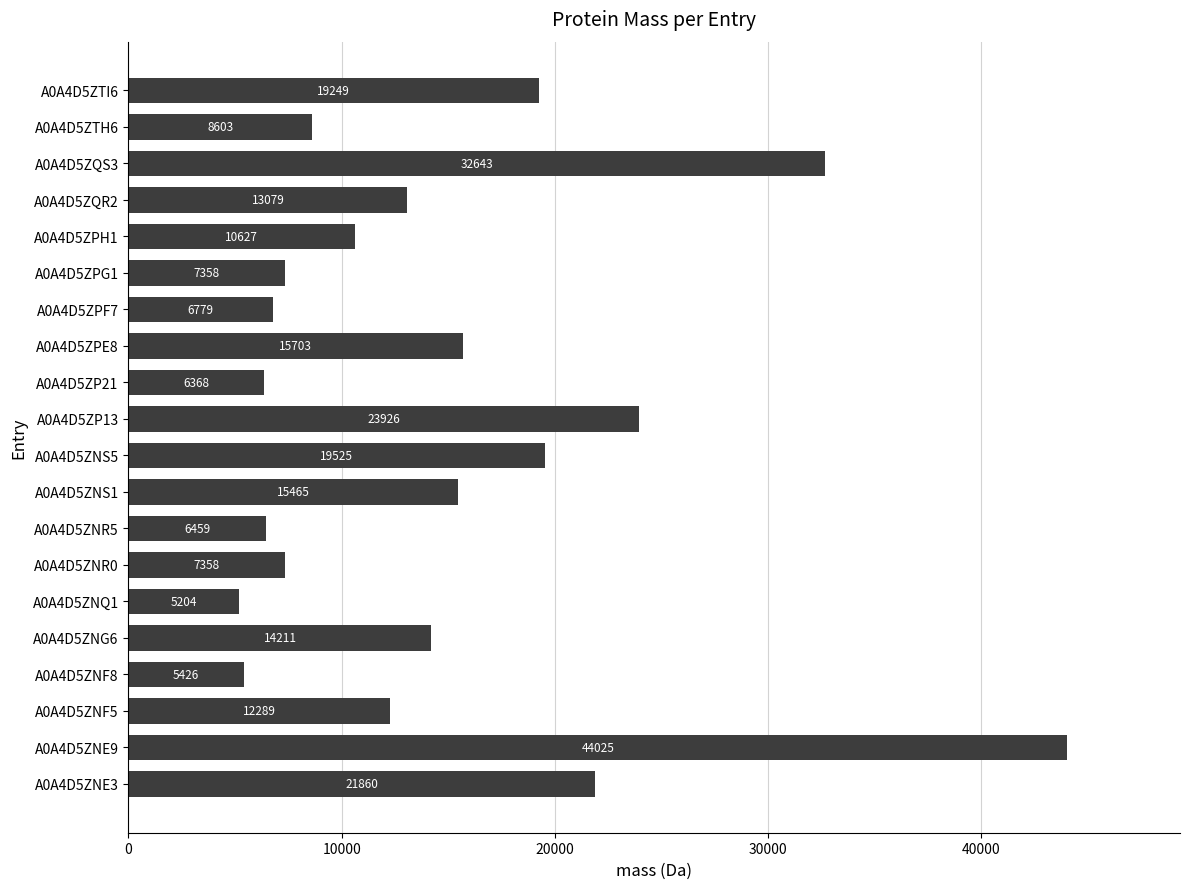

Are the bars horizontal?

Yes